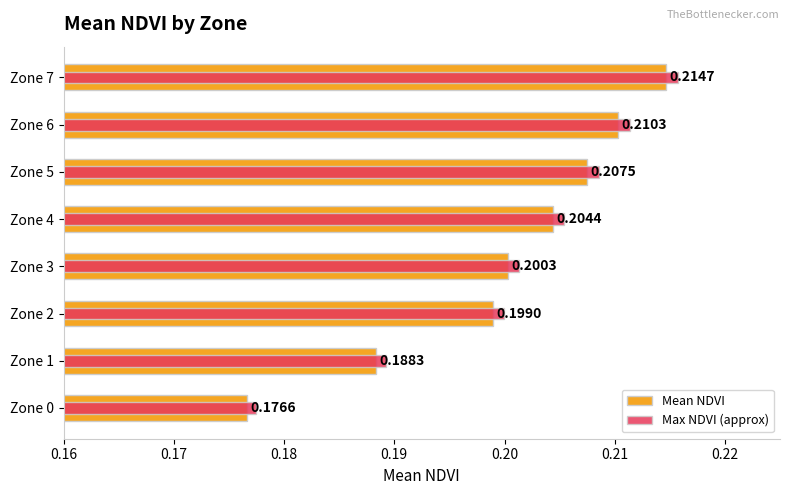

What are all the series names shown in the legend?

Mean NDVI, Max NDVI (approx)